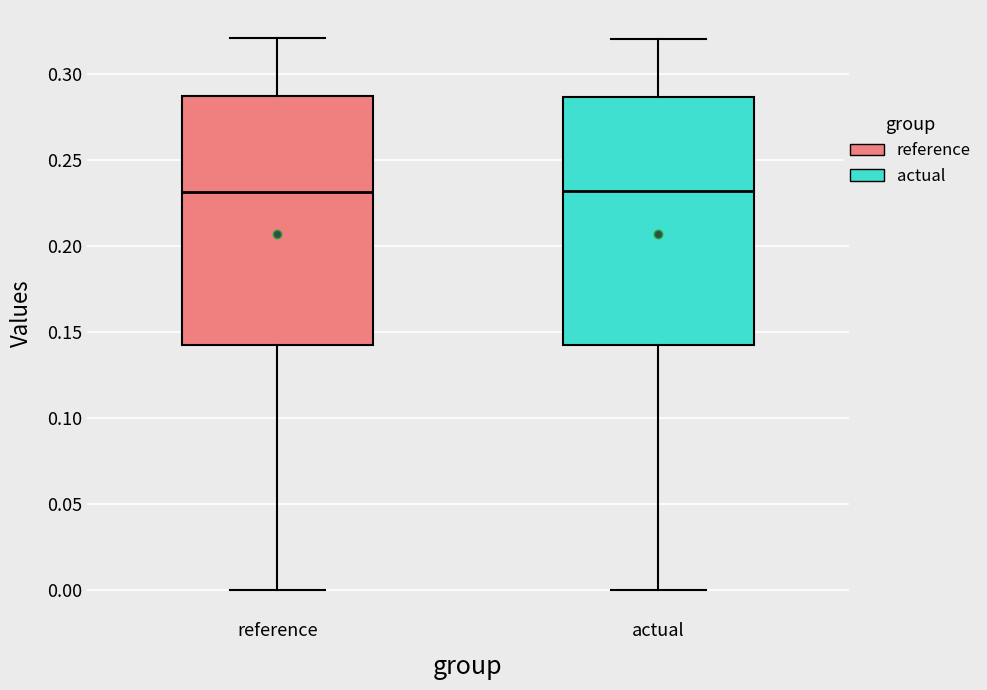

Where does the upper whisker of the box for actual end on the y-axis? The values are not printed on the chart, so give them approximately, as read against the axis.

0.320